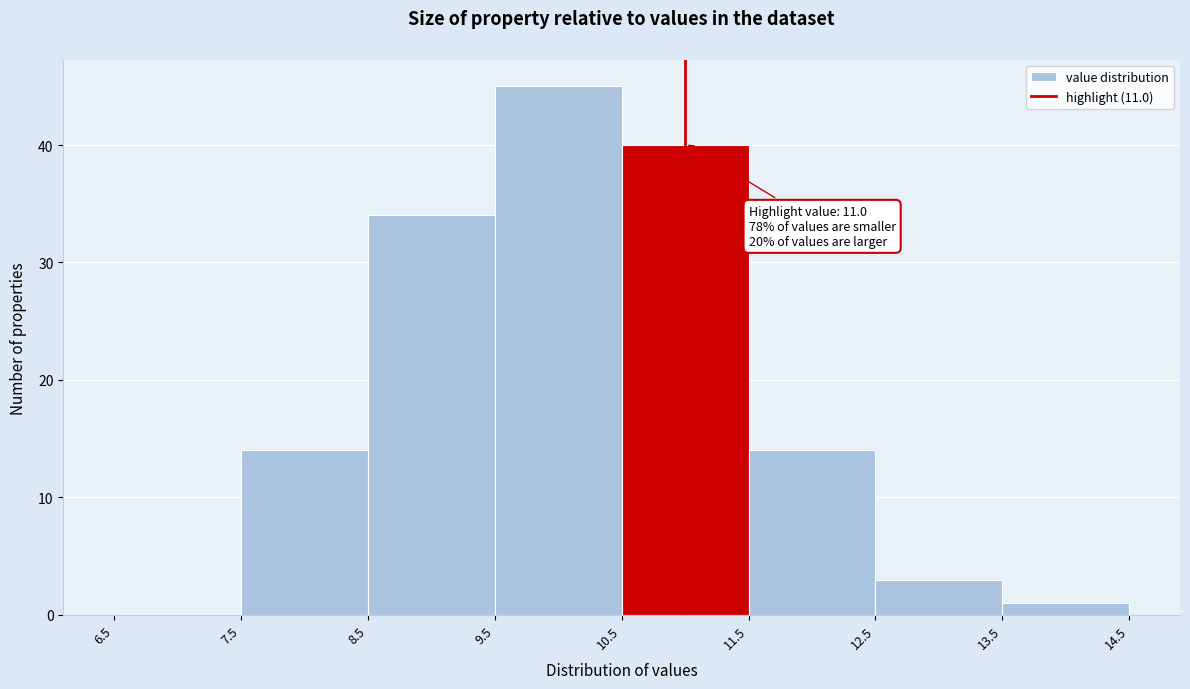

Over which range of the x-axis is the bar tallest?

9.5 to 10.5